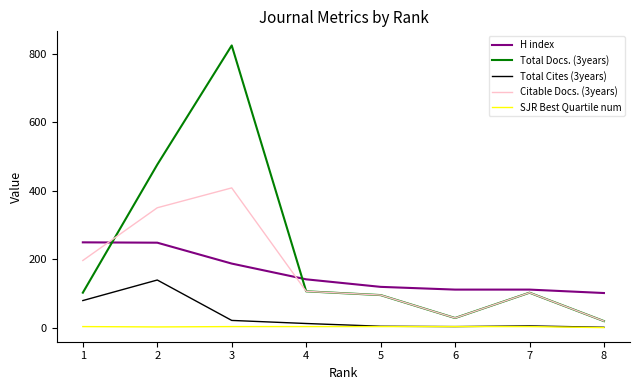

Which label corresponds to the largest value in the chart?

3